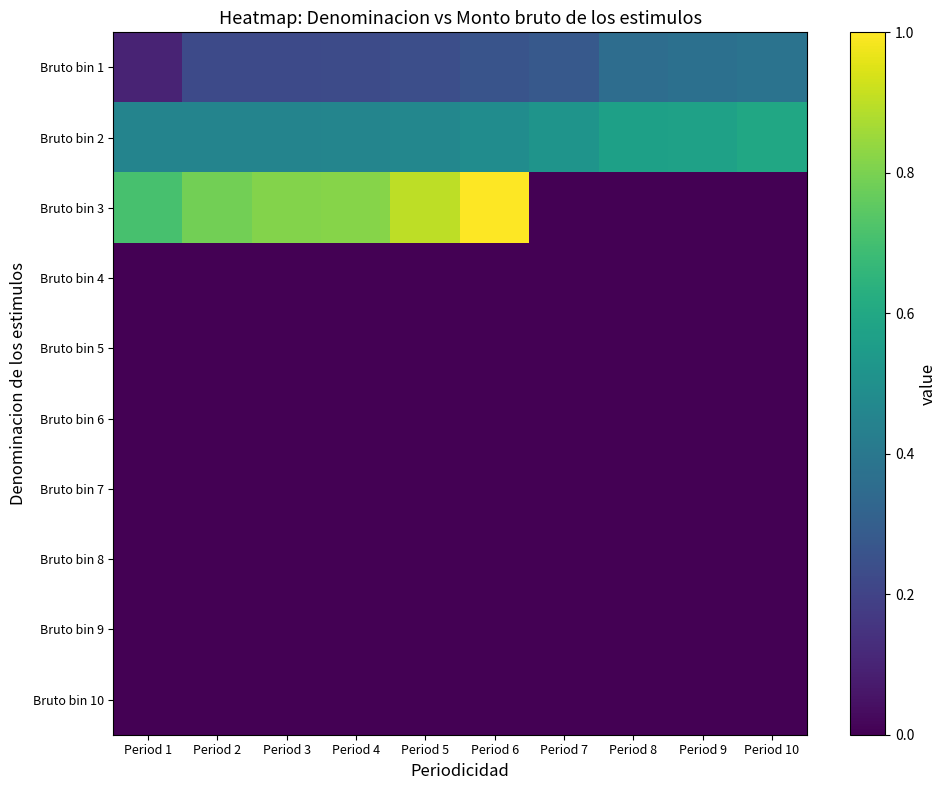

What is the spread (max minus min) of values at Period 7?

0.5